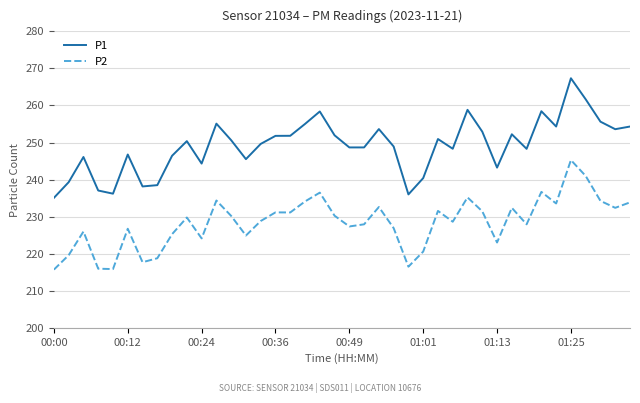

What is the lowest value of the P1 series?

235.1